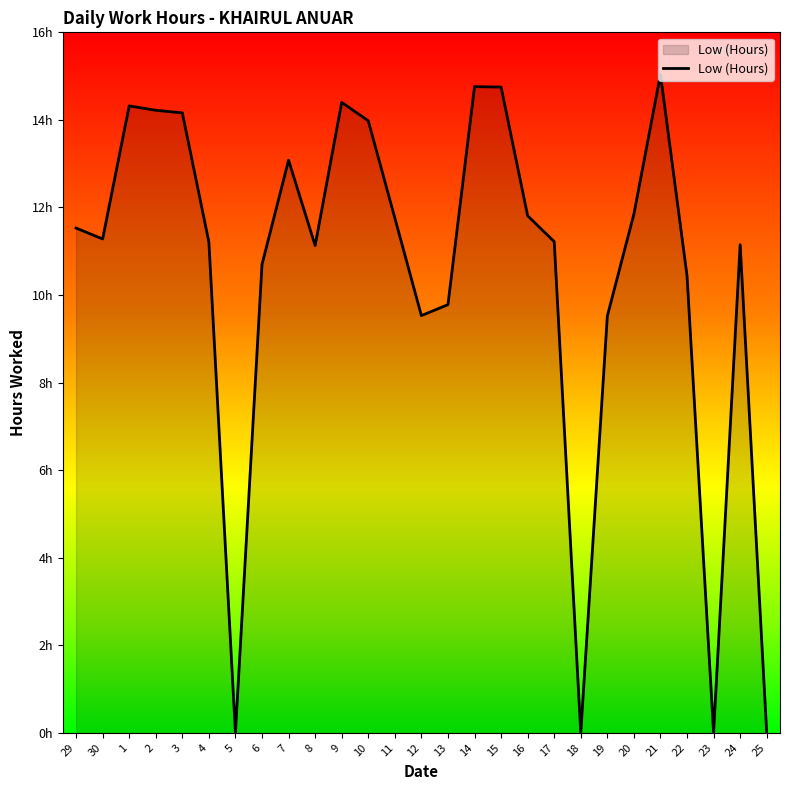

Between 5 and 13, which is larger?

13